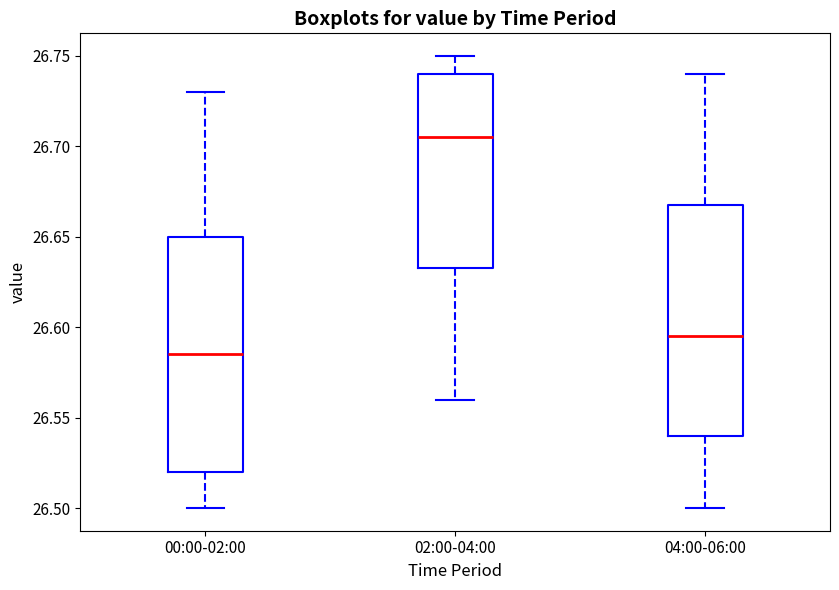

Which box's median line is the highest?

02:00-04:00